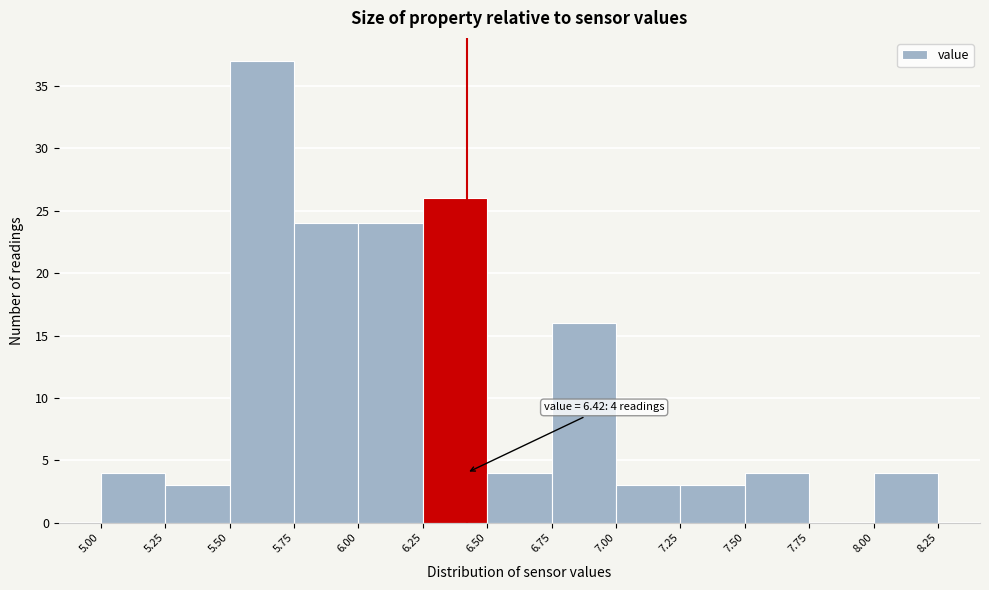

Over which range of the x-axis is the bar tallest?

5.50 to 5.75